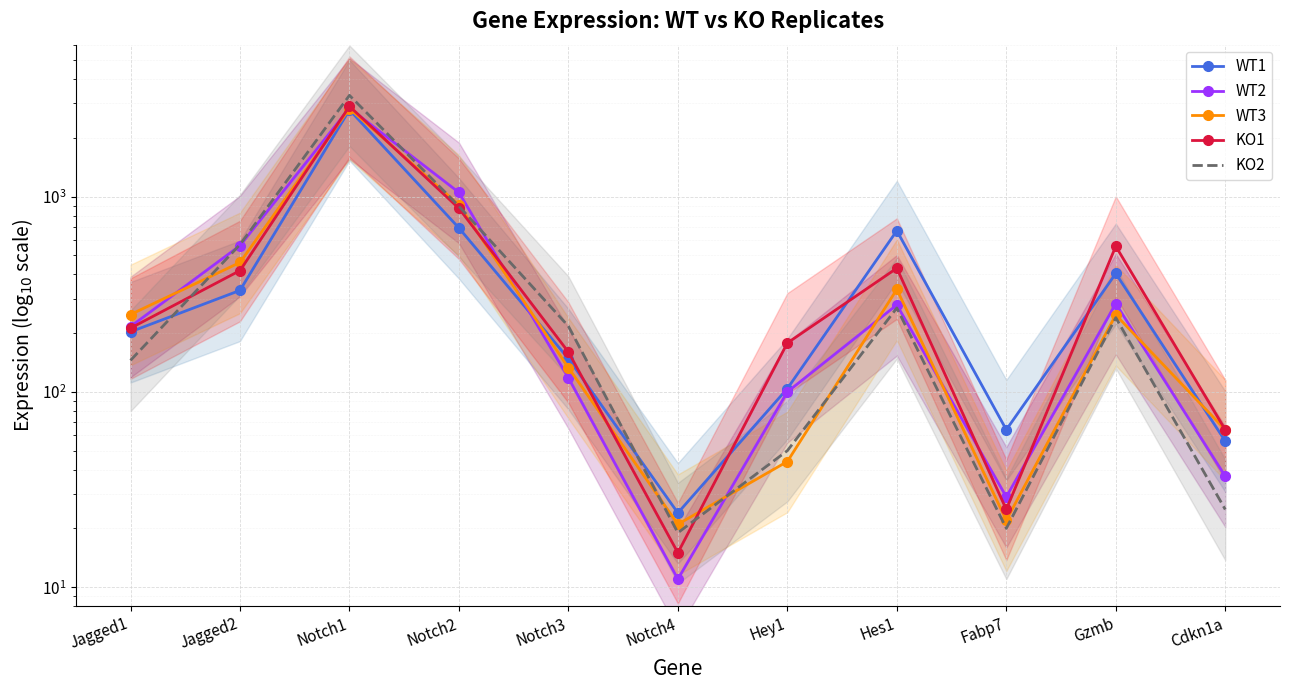

Which series ends up on top after the final intersection of WT3 and WT2?

WT3